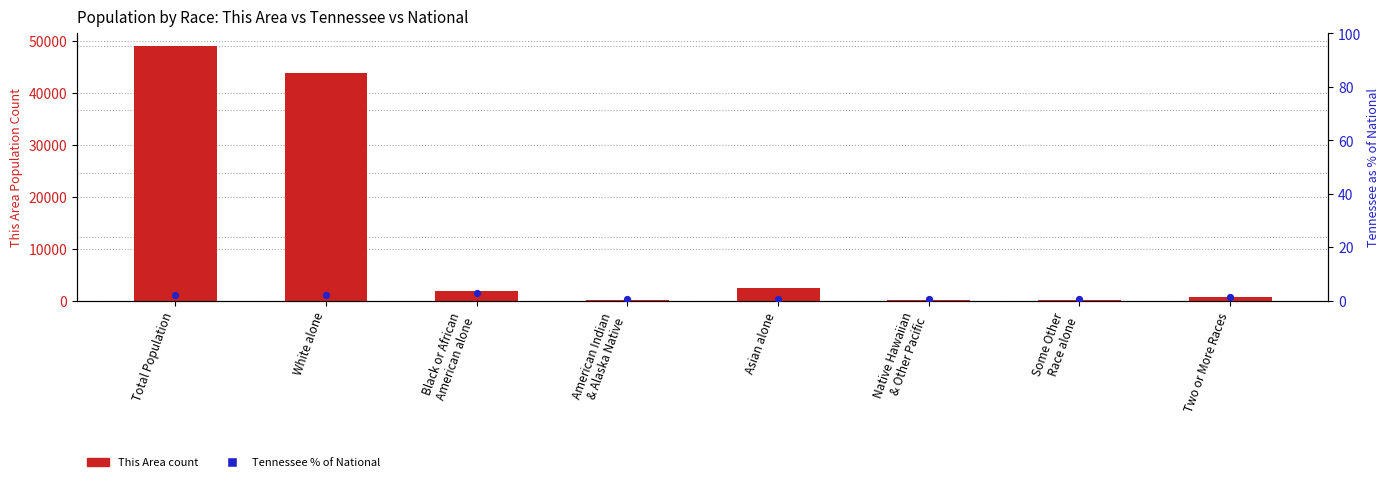

Which series has the largest total across all categories?

This Area